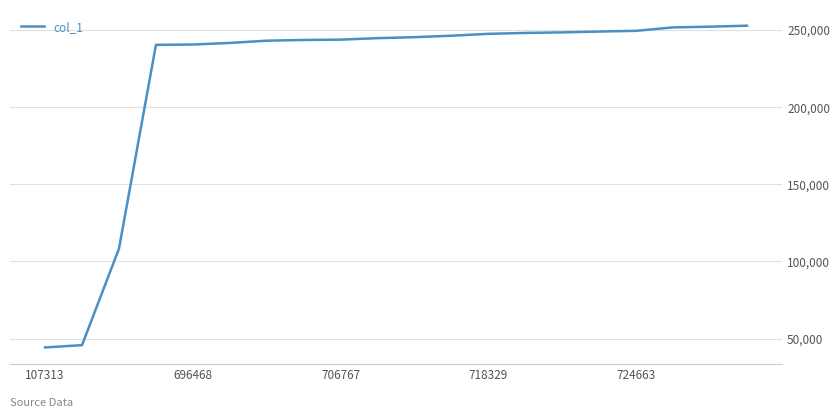

What is the greatest value displayed?

252497